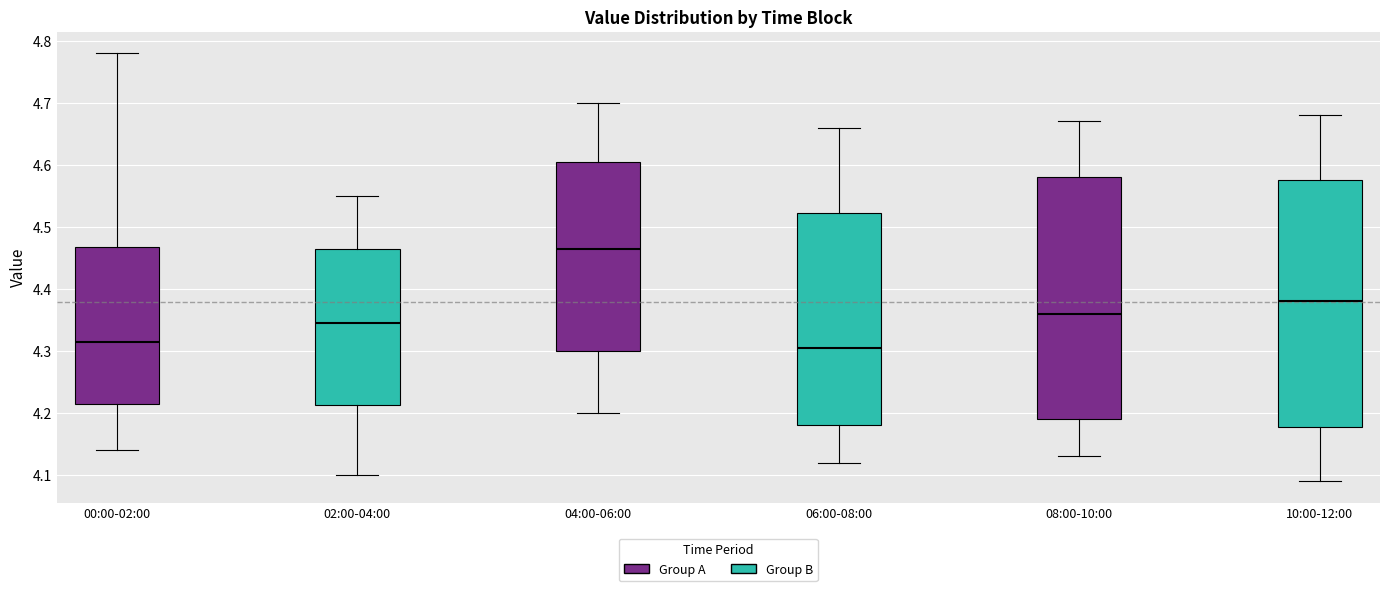

Reading left to right, transcribe this box plot: for each box, give where its median line is, the range the box spans, and where its two whiskers end, as read against the y-axis. The values are not printed on the chart, so give them approximately, as read against the axis.

00:00-02:00: median 4.32, box 4.22 to 4.47, whiskers 4.14 to 4.78
02:00-04:00: median 4.35, box 4.21 to 4.47, whiskers 4.10 to 4.55
04:00-06:00: median 4.47, box 4.30 to 4.61, whiskers 4.20 to 4.70
06:00-08:00: median 4.31, box 4.18 to 4.52, whiskers 4.12 to 4.66
08:00-10:00: median 4.36, box 4.19 to 4.58, whiskers 4.13 to 4.67
10:00-12:00: median 4.38, box 4.18 to 4.58, whiskers 4.09 to 4.68